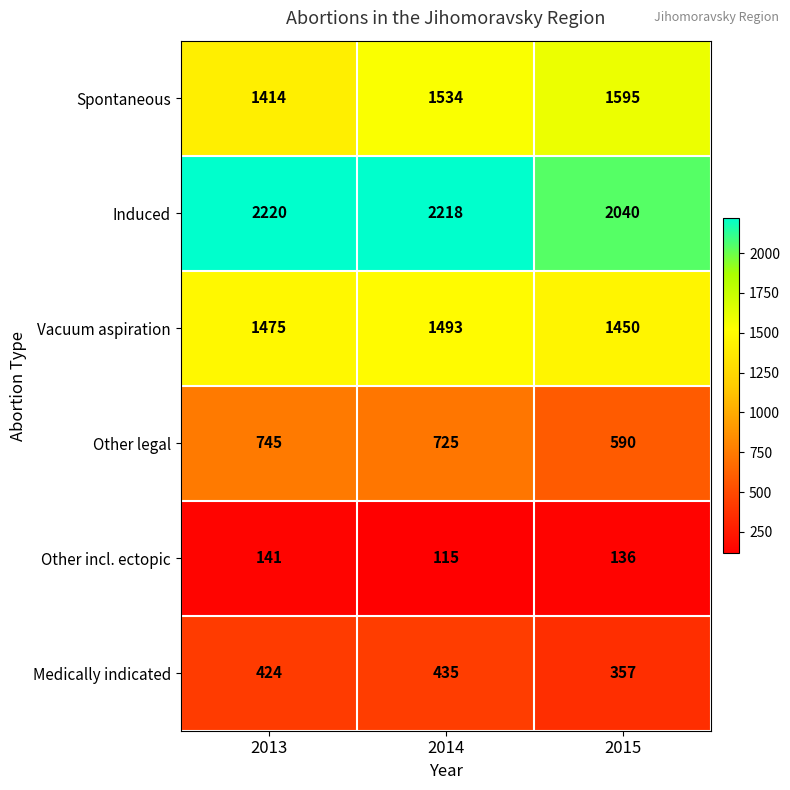

What is the maximum value shown in the chart?

2220